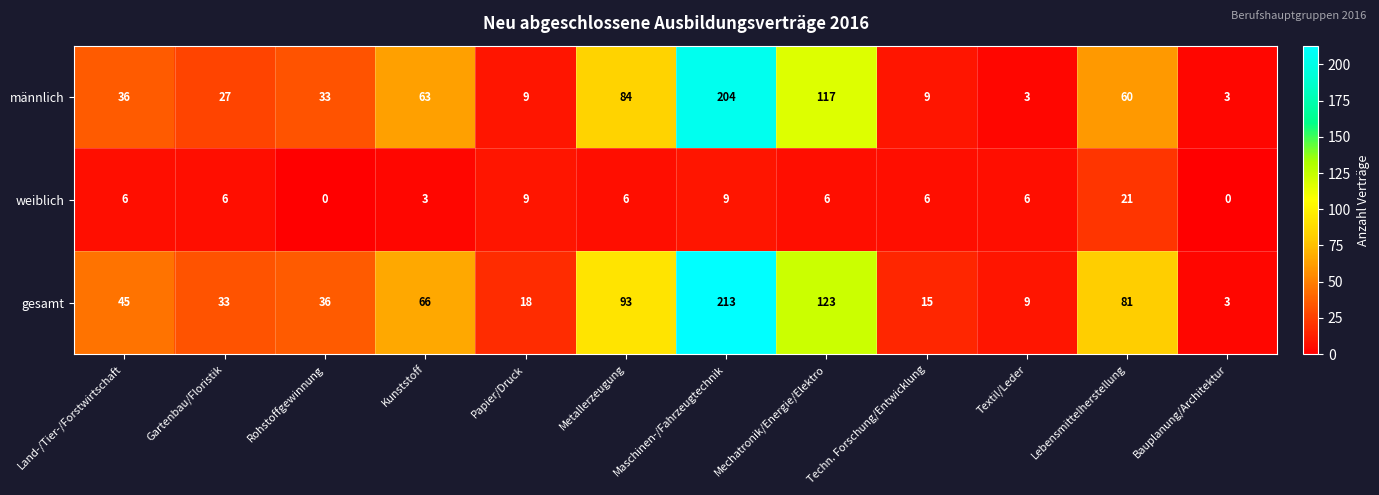

True or false: weiblich has a value of 4 at Papier/Druck.

False